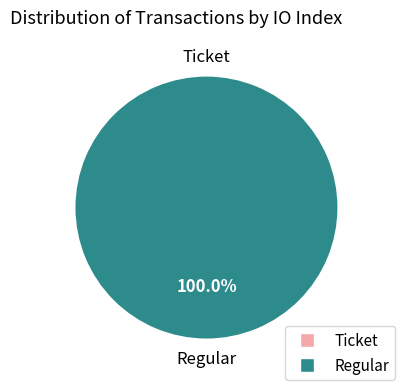

Count the number of slices in the pie.

2